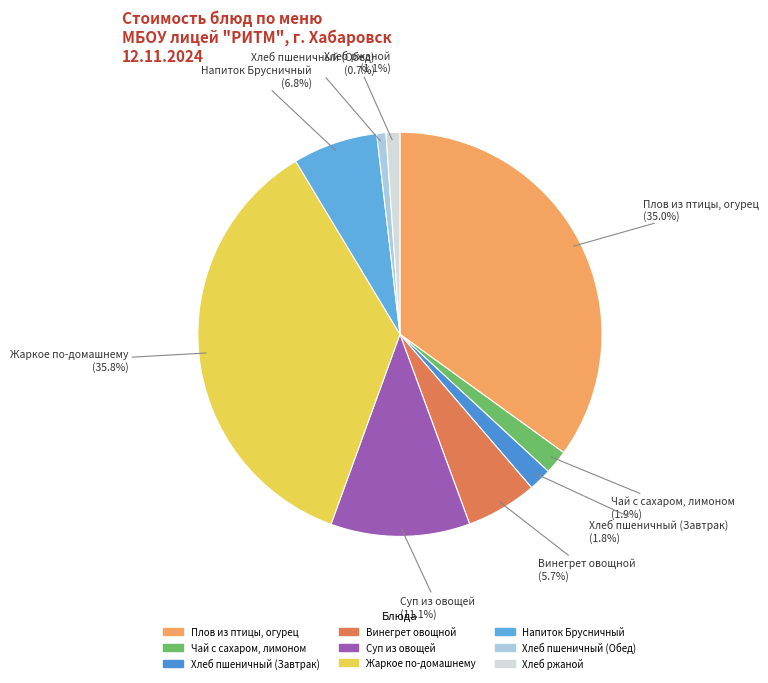

Approximately how many times larger is the value at Напиток Брусничный compared to Хлеб ржаной?

6.2